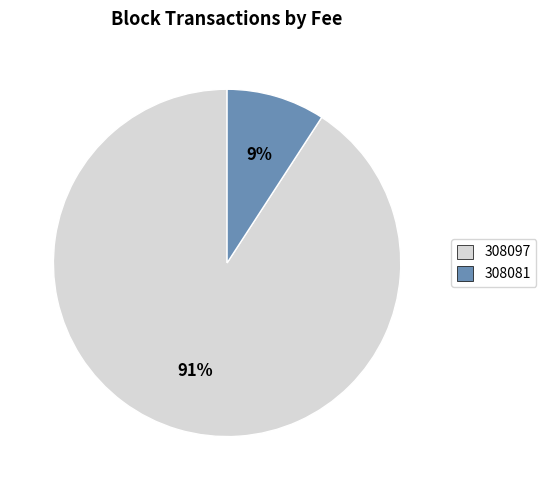

How many slices are in this pie chart?

2